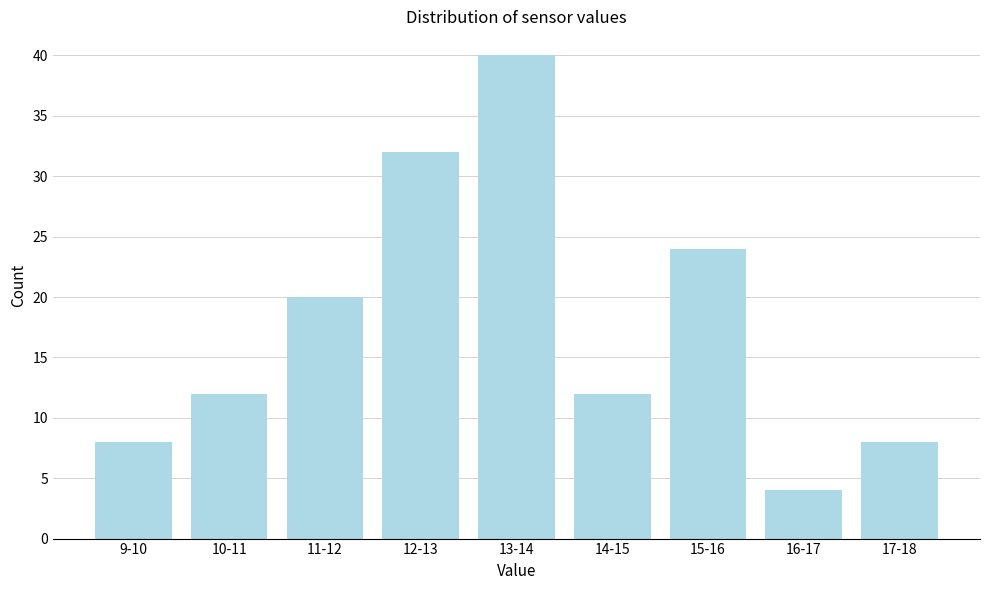

Reading left to right, extract all data points from this chart.

9-10=8	10-11=12	11-12=20	12-13=32	13-14=40	14-15=12	15-16=24	16-17=4	17-18=8